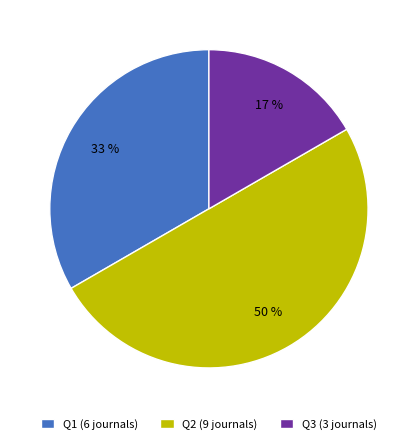

How many slices are in this pie chart?

3